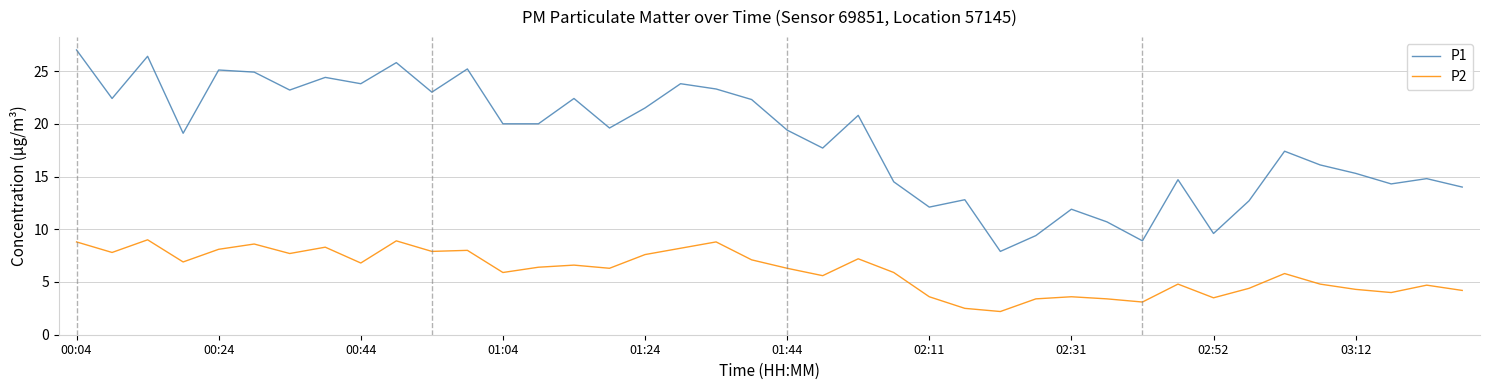

Which series has the widest spread of values?

P1